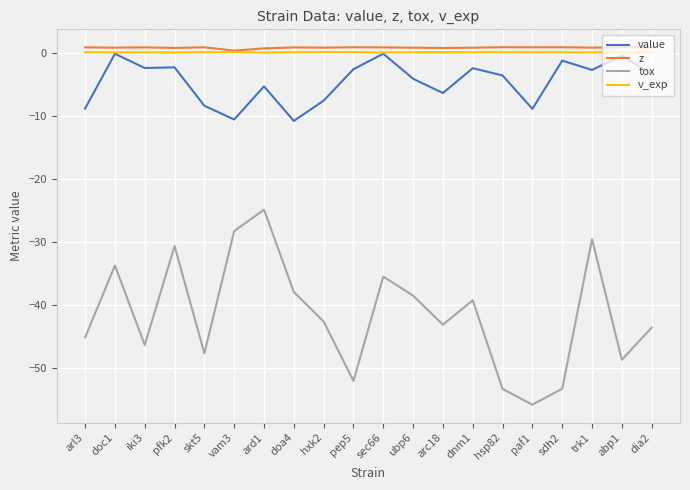

Is the value of tox at paf1 greater than the value of value at ubp6?

No